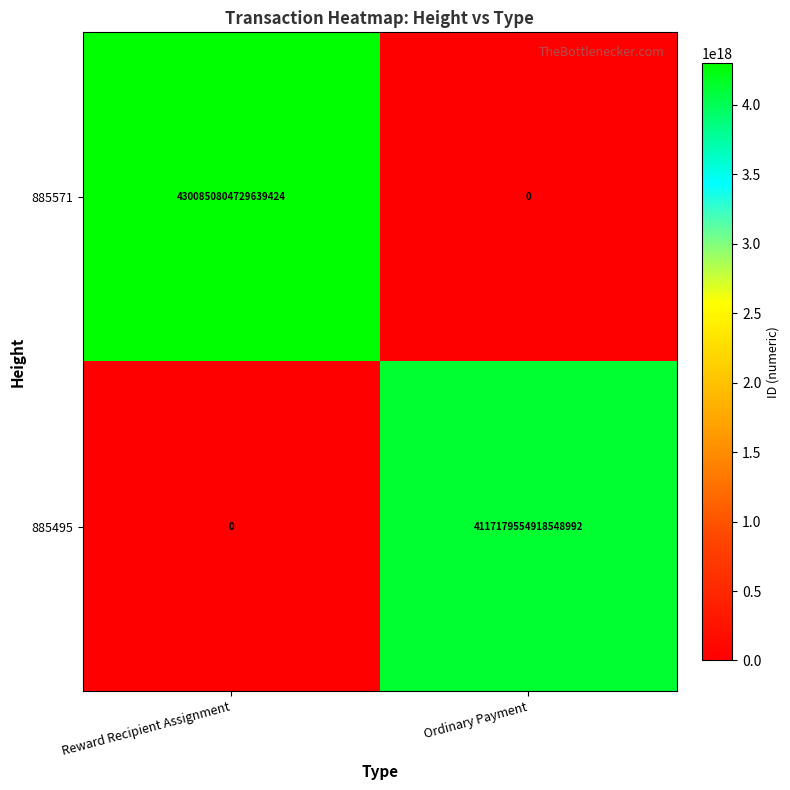

Which series has the widest spread of values?

885571